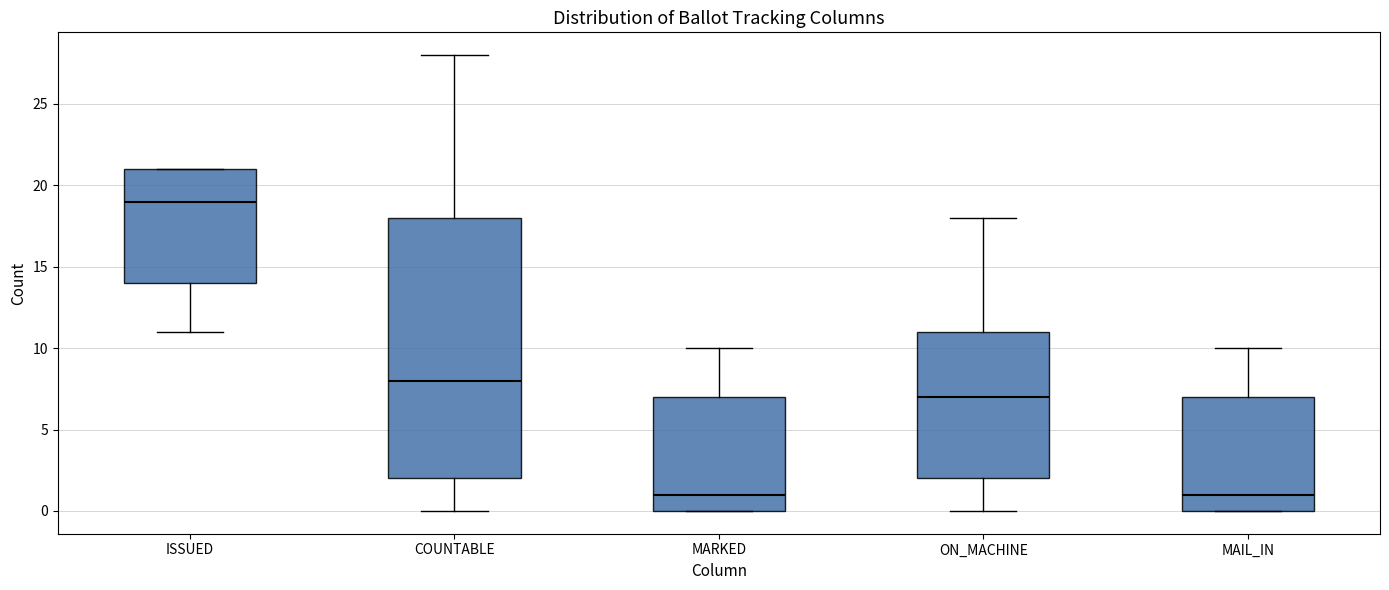

Reading left to right, transcribe this box plot: for each box, give where its median line is, the range the box spans, and where its two whiskers end, as read against the y-axis. The values are not printed on the chart, so give them approximately, as read against the axis.

ISSUED: median 19, box 14 to 21, whiskers 11 to 21
COUNTABLE: median 8, box 2 to 18, whiskers 0 to 28
MARKED: median 1, box 0 to 7, whiskers 0 to 10
ON_MACHINE: median 7, box 2 to 11, whiskers 0 to 18
MAIL_IN: median 1, box 0 to 7, whiskers 0 to 10